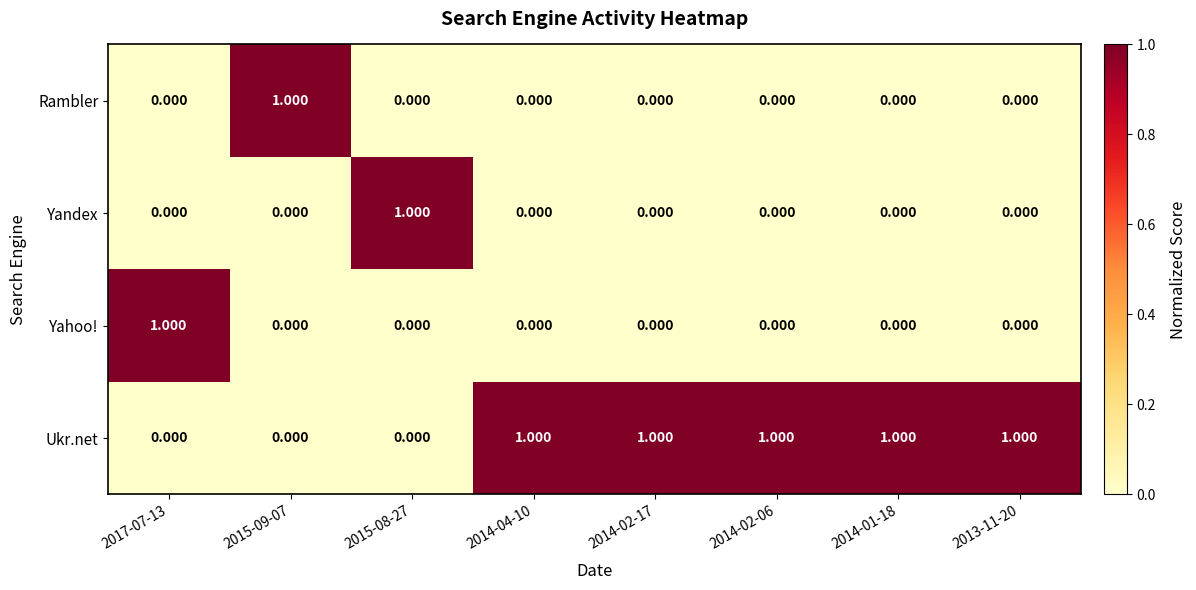

Which series has the largest total across all categories?

Ukr.net